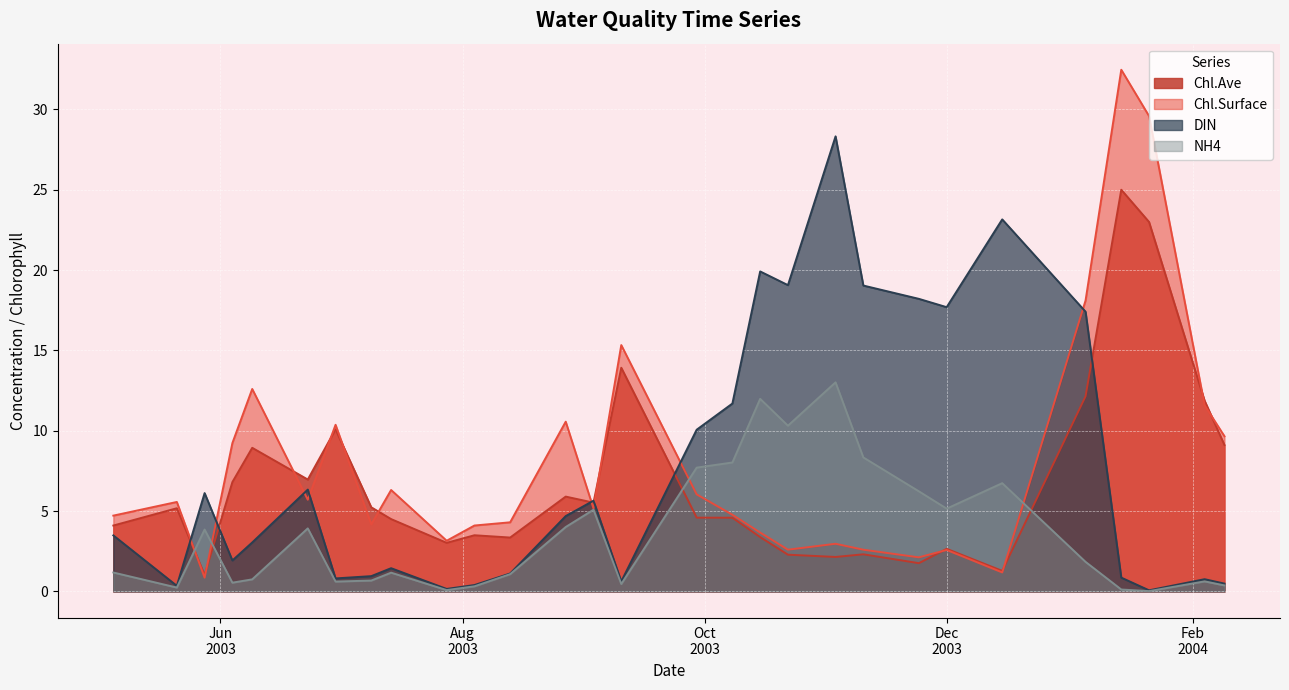

How many values in the Chl.Surface series are below 5?

14